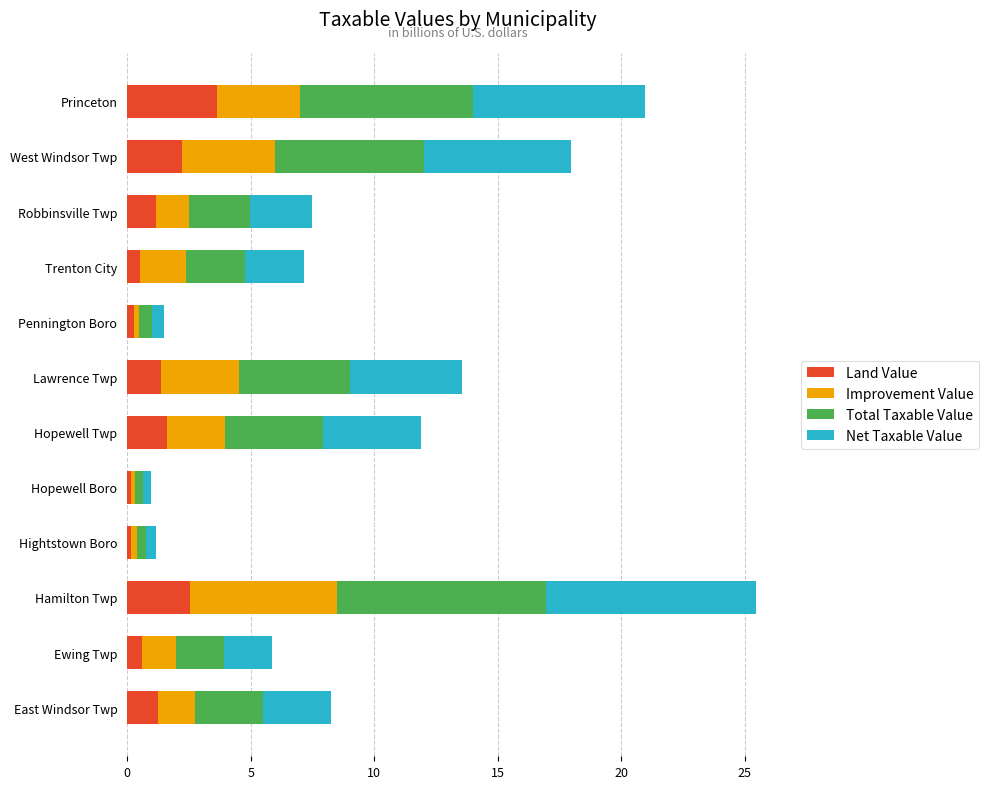

At which category is the sum across all series the highest?

Hamilton Twp